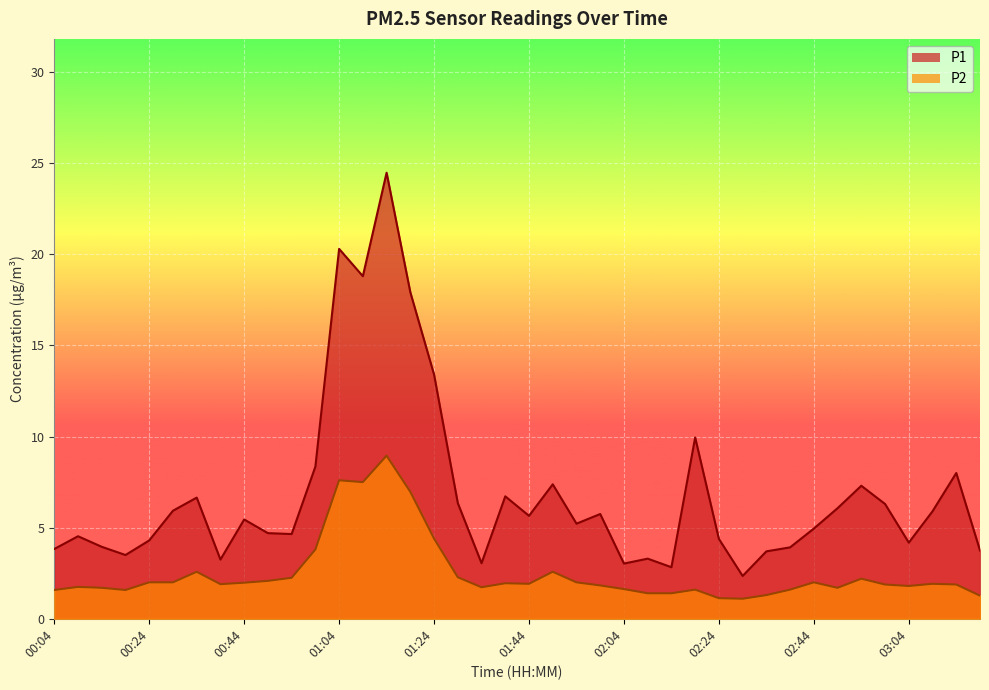

True or false: P2 and P1 cross at least once.

False